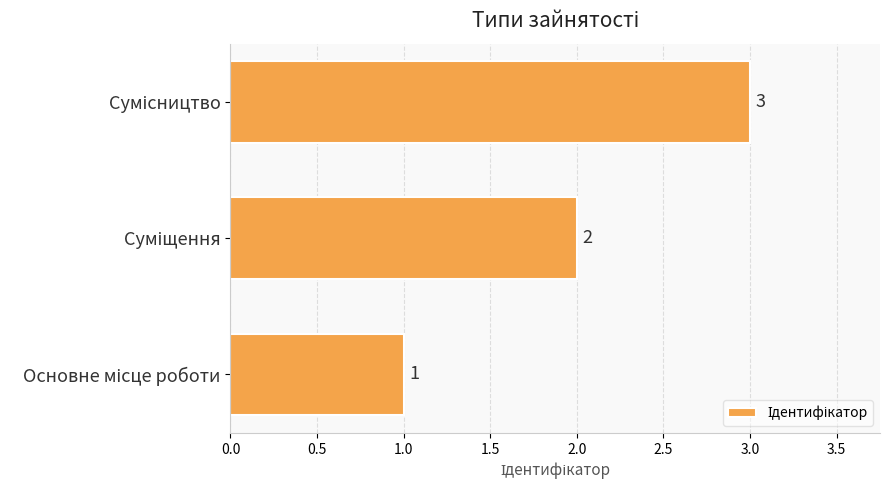

What is the sum of all values?

6